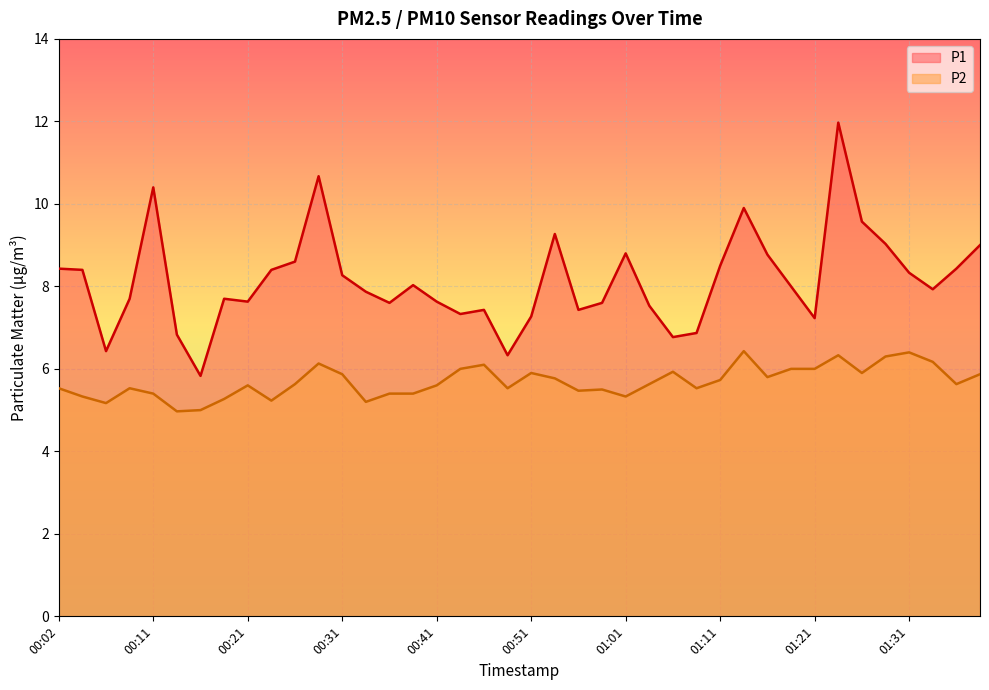

True or false: P2 and P1 intersect in this chart.

False